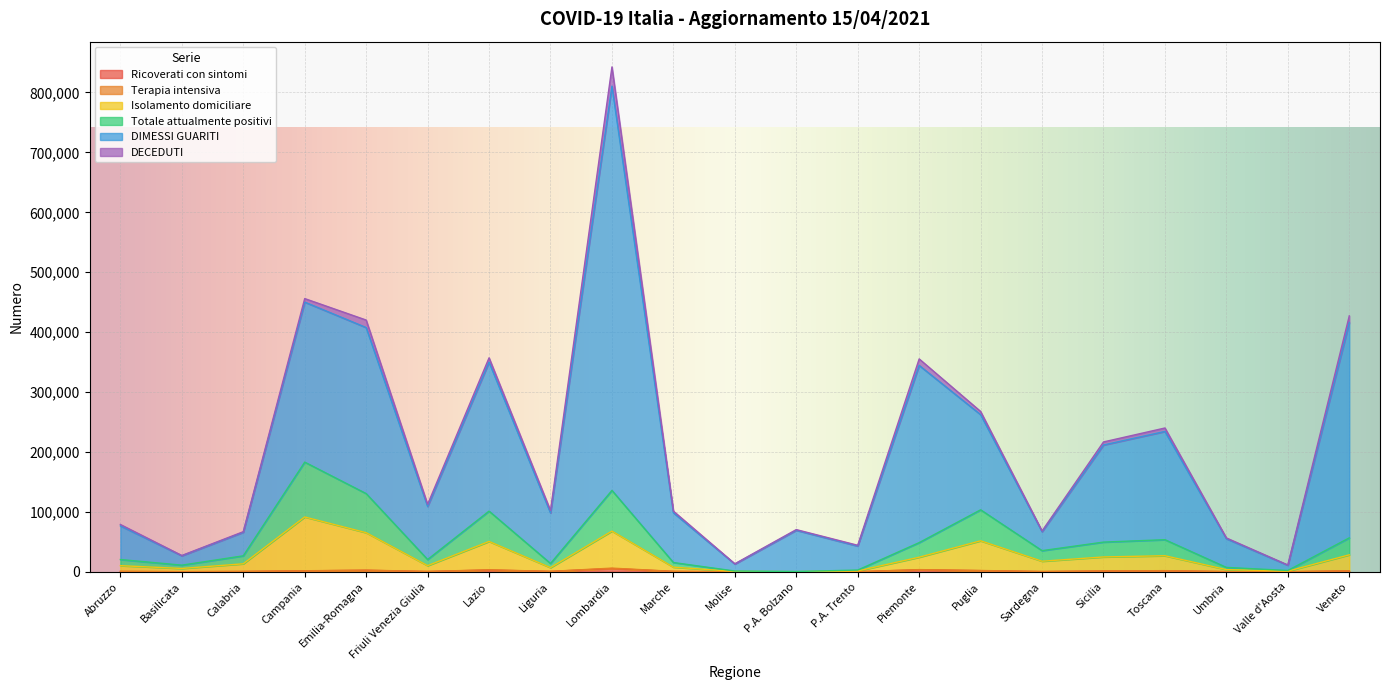

At which category is the sum across all series the highest?

Lombardia